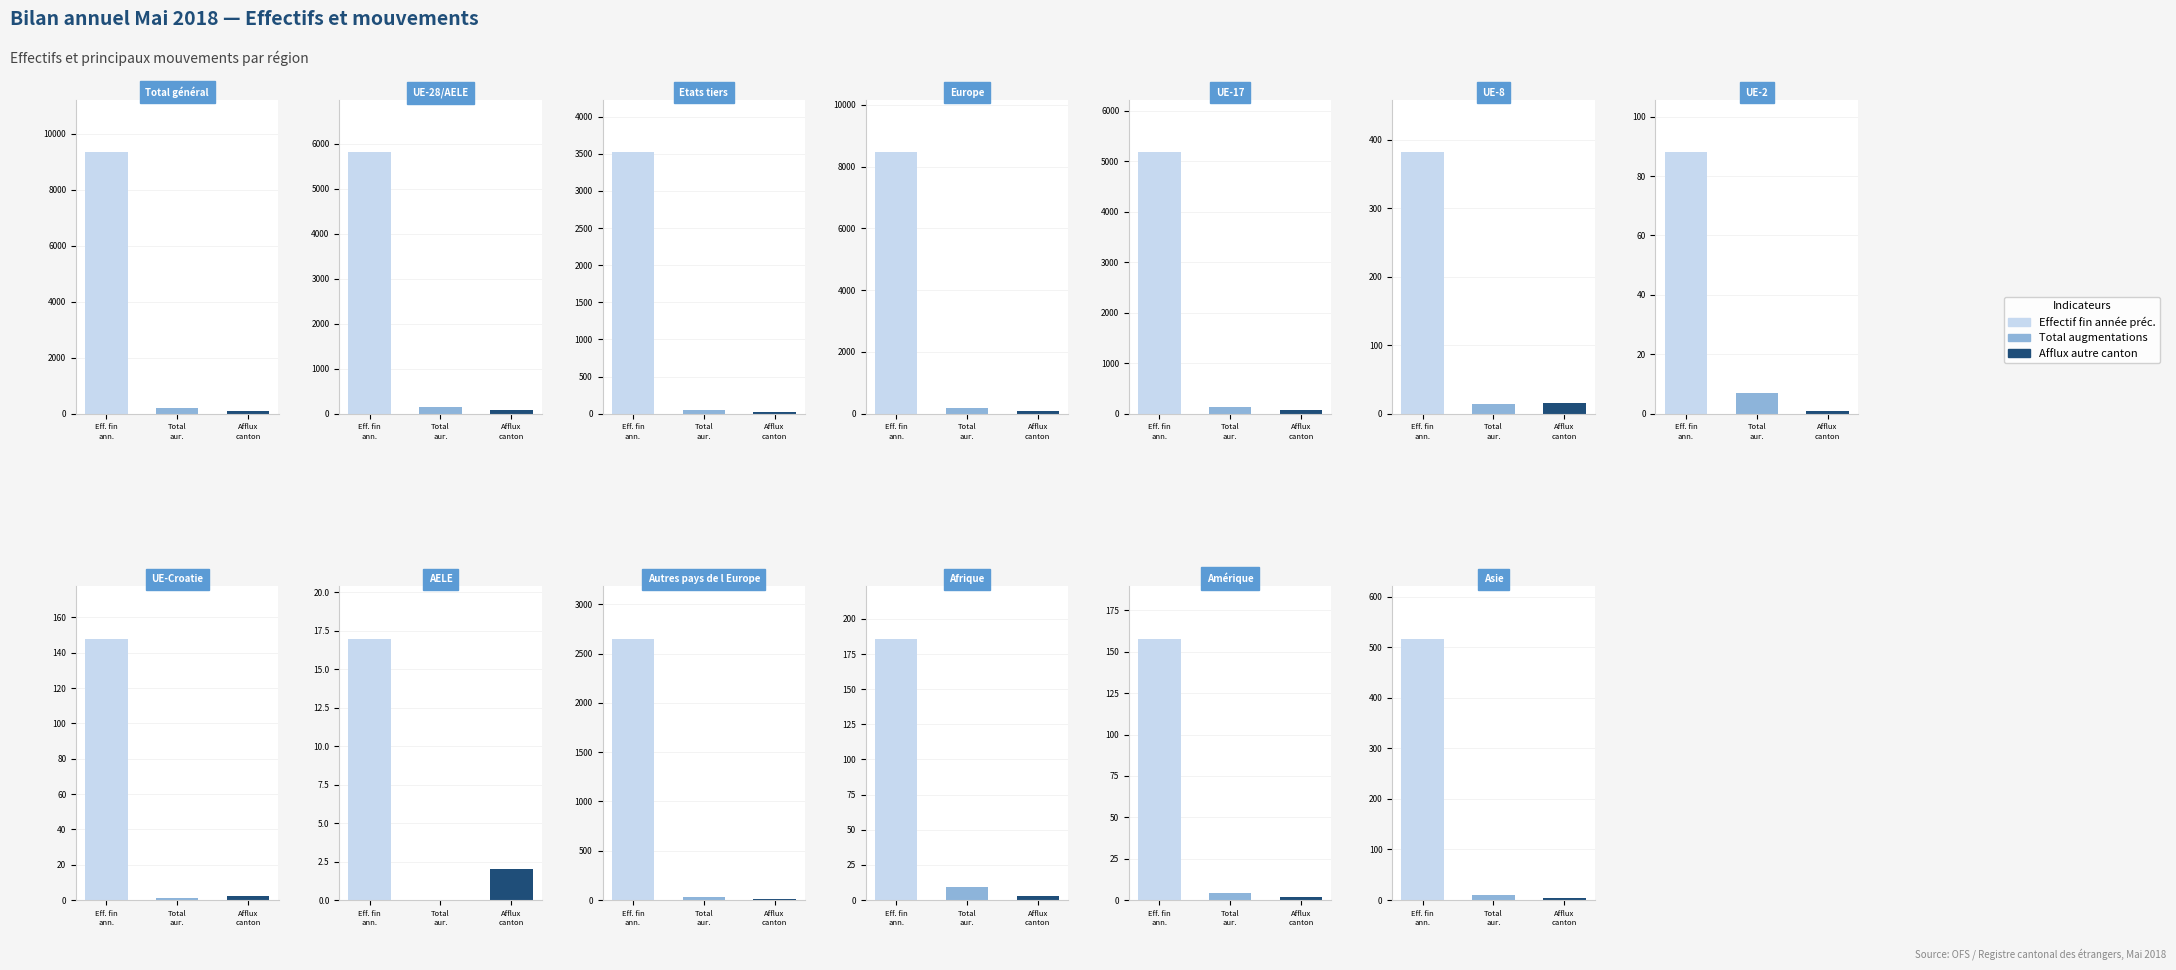

Between UE-28/AELE and Afrique, which is larger?

UE-28/AELE